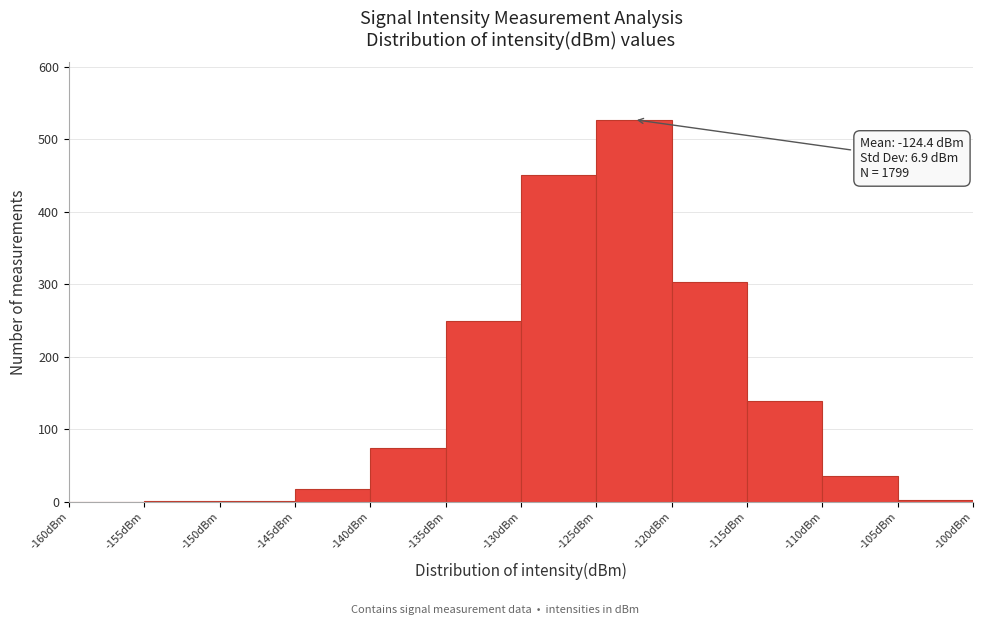

Over which range of the x-axis is the bar tallest?

-125 to -120